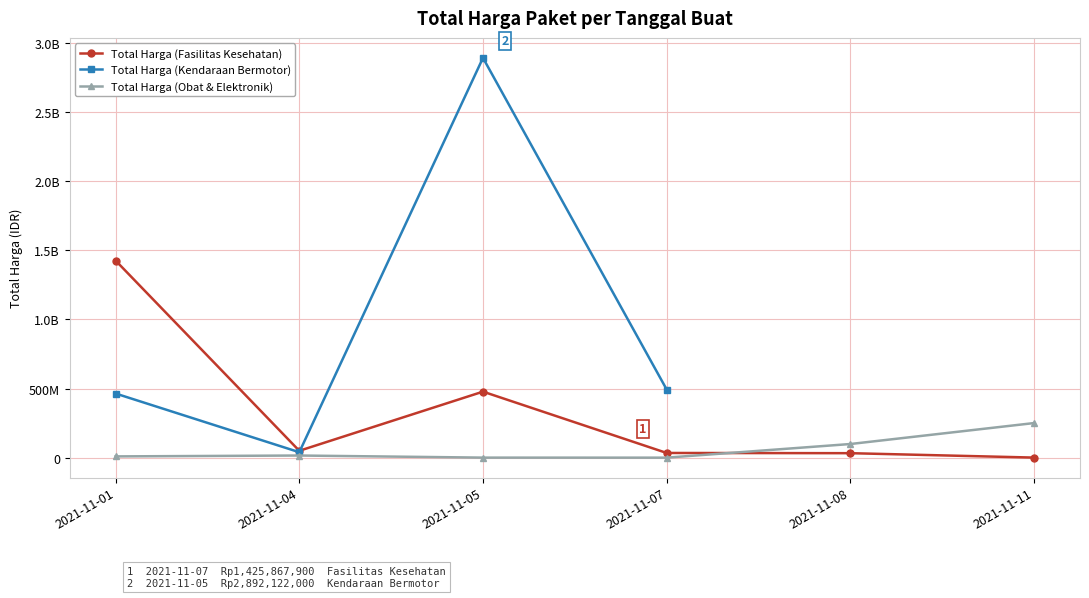

What is the value of the Total Harga (Fasilitas Kesehatan) point at the 6th from the left?

577875.0